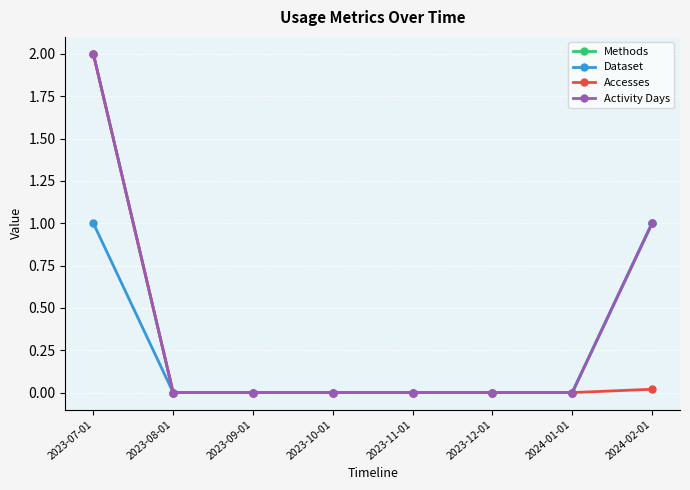

Is this an area chart (filled region under the line)?

No